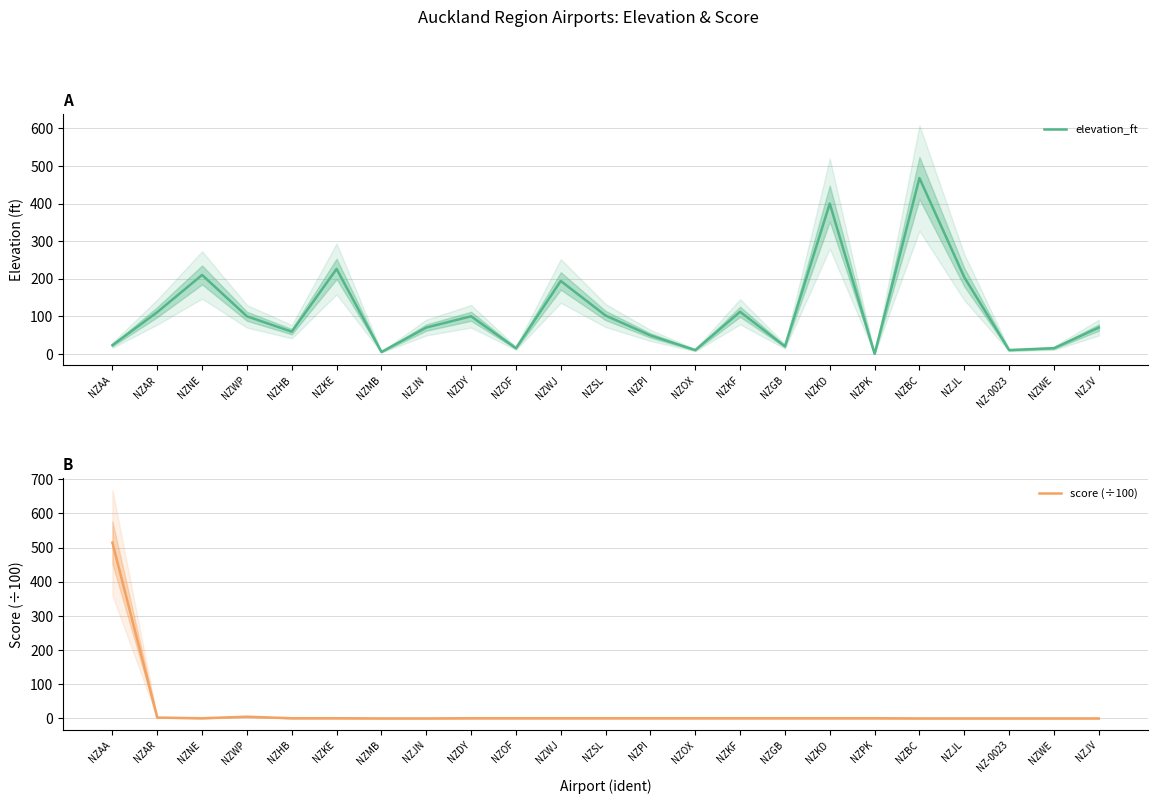

List the labels in order of elevation_ft value, largest first.

NZBC, NZKD, NZKE, NZNE, NZJL, NZWJ, NZKF, NZAR, NZSL, NZWP, NZDY, NZJN, NZJV, NZHB, NZPI, NZAA, NZGB, NZOF, NZWE, NZOX, NZ-0023, NZMB, NZPK